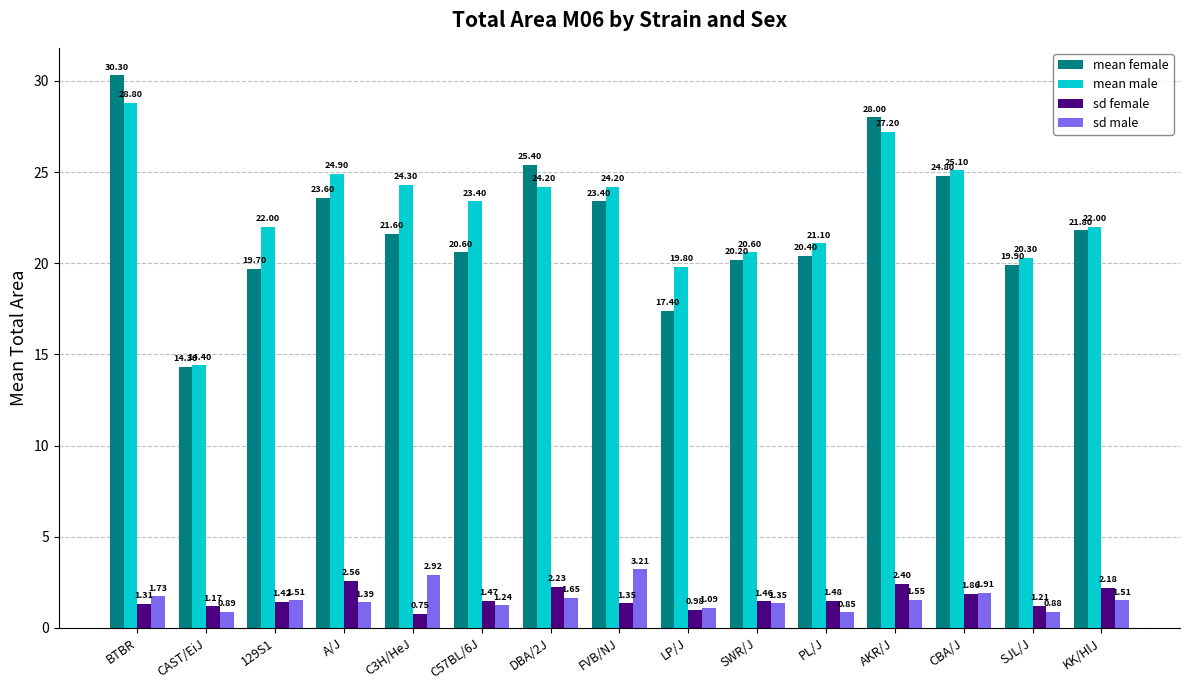

What is the label of the 13th bar from the left?

CBA/J